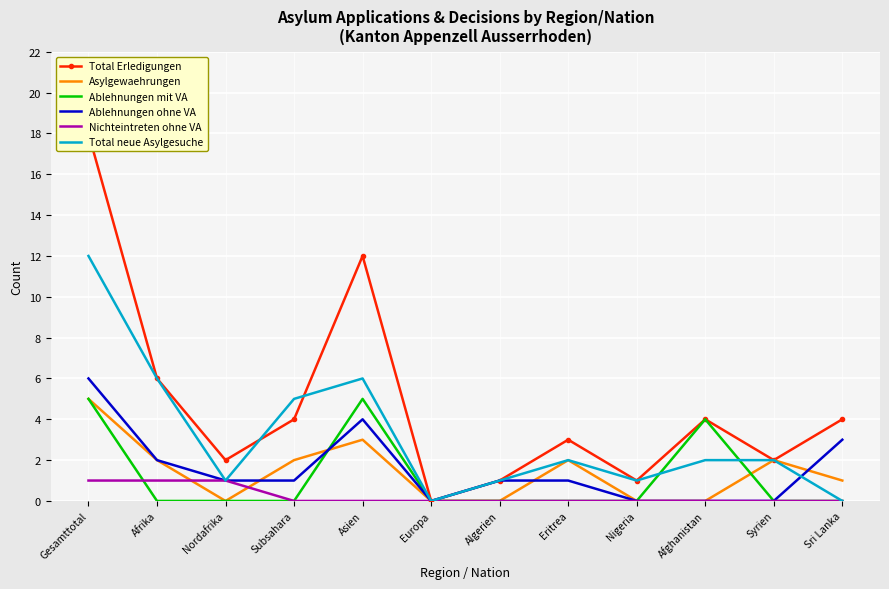

How many data points in Ablehnungen mit VA are above 0?

3